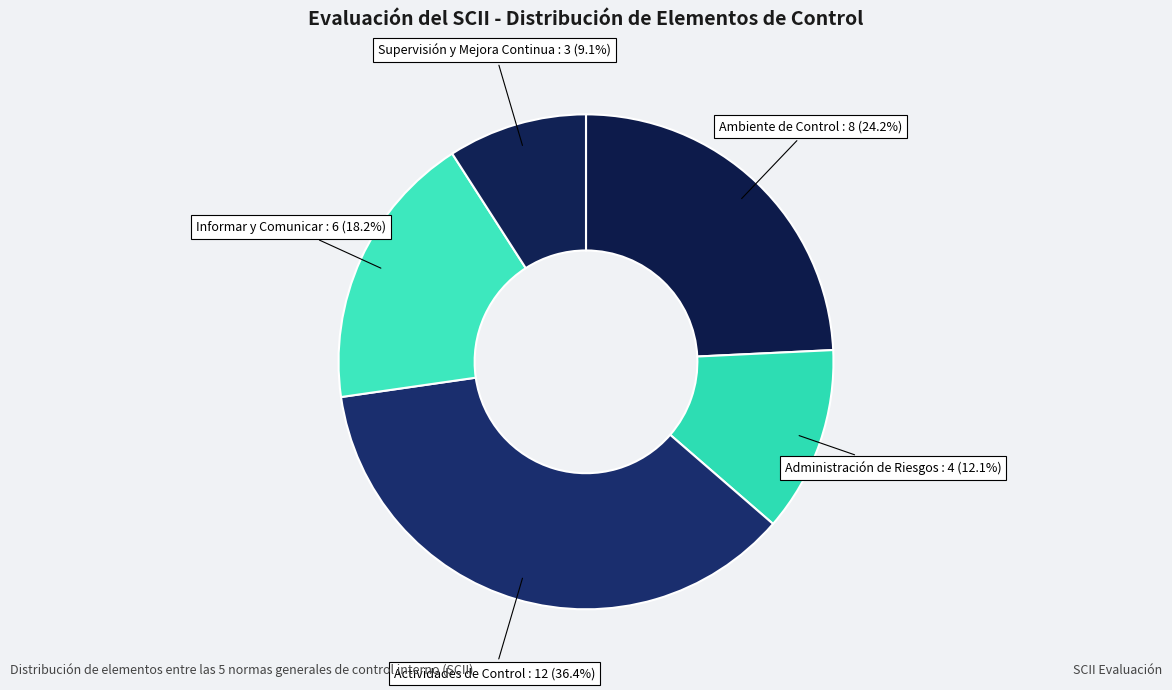

Rank the categories by value from lowest to highest.

Supervisión y Mejora Continua, Administración de Riesgos, Informar y Comunicar, Ambiente de Control, Actividades de Control